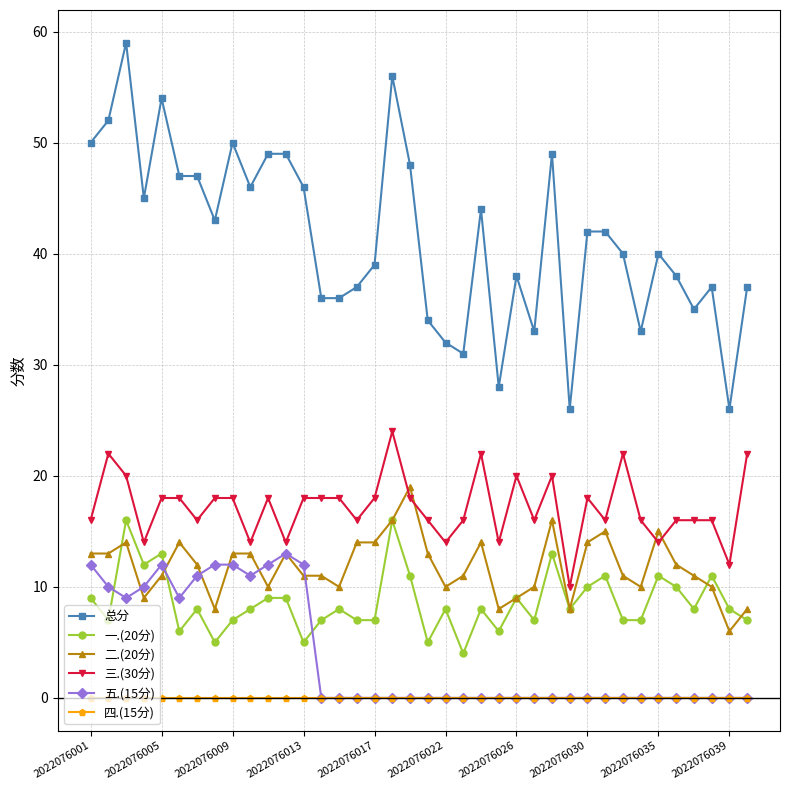

True or false: 总分 and 二.(20分) cross at least once.

False